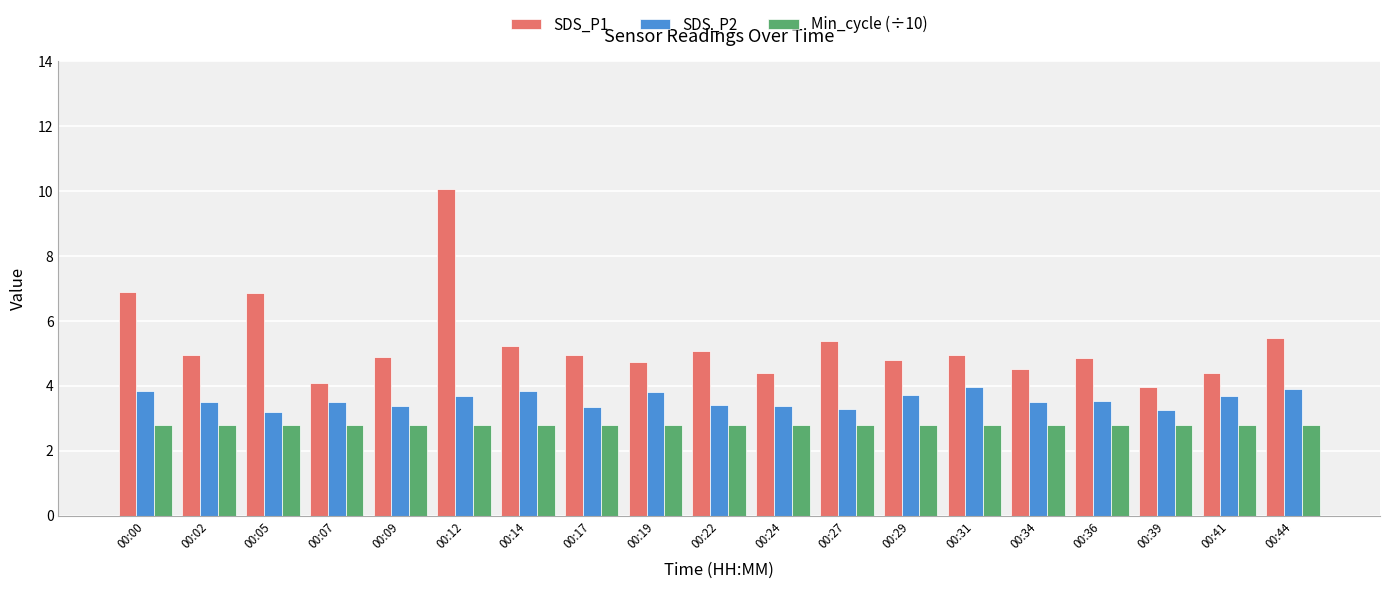

How many groups of bars are there?

19